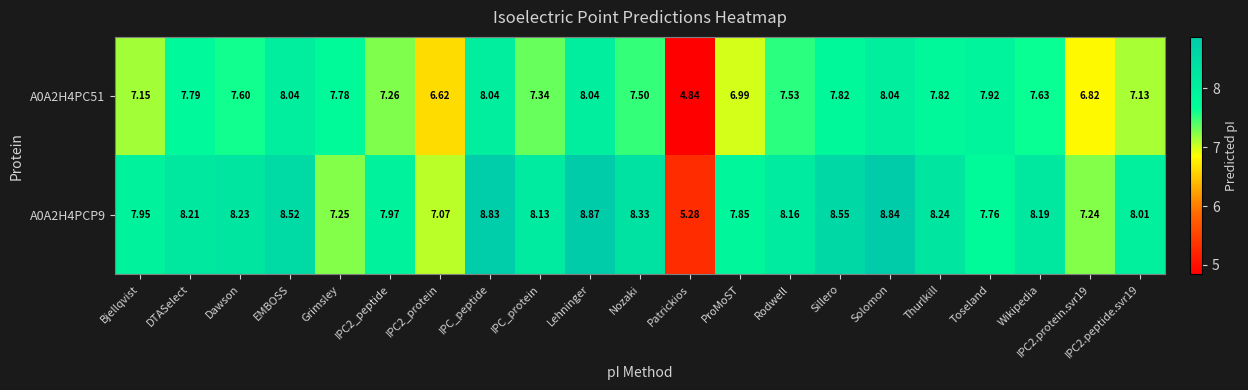

Which category has the highest value across all series?

Lehninger